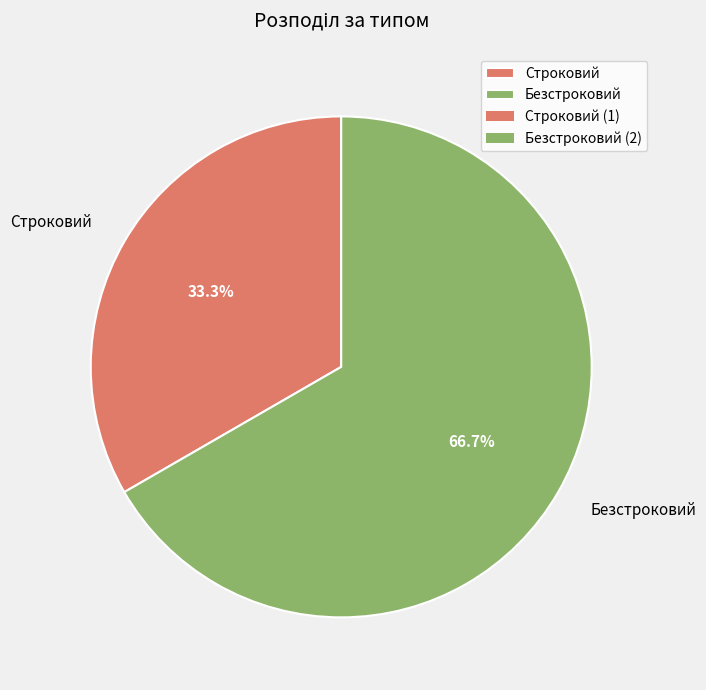

To the nearest percent, what portion does Строковий represent?

33%